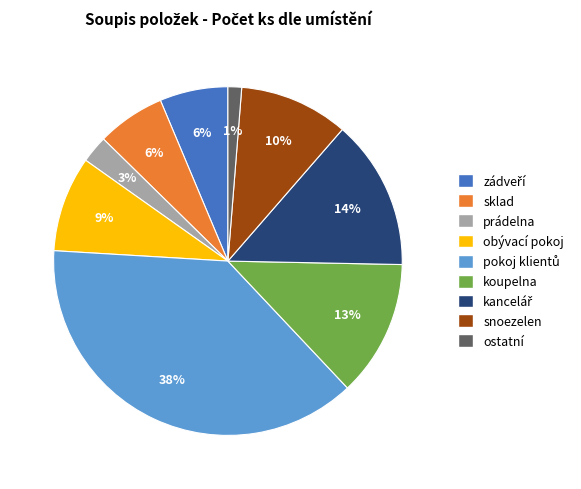

To the nearest percent, what portion does koupelna represent?

13%